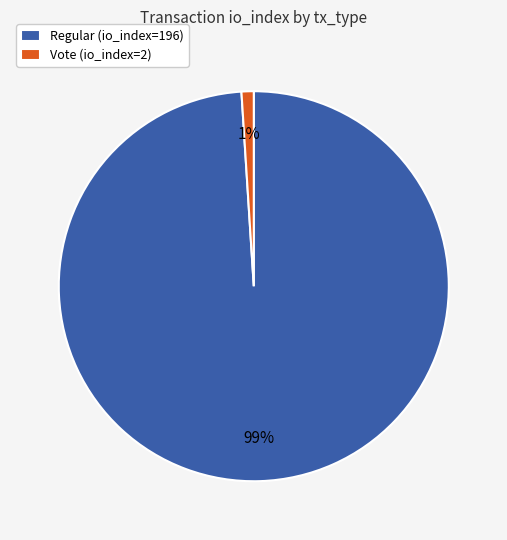

Rank the categories by value from lowest to highest.

Vote (io_index=2), Regular (io_index=196)